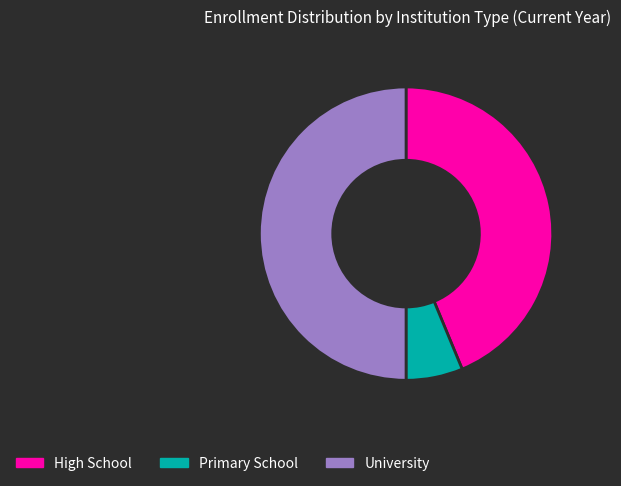

How many segments does this pie chart have?

3